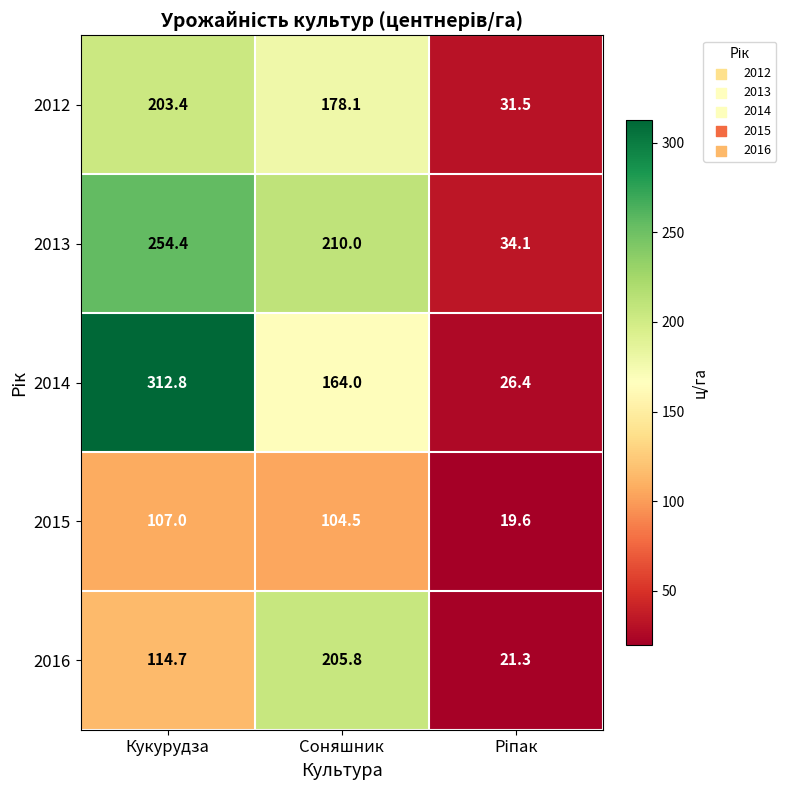

Which category has the highest value in the 2016 series?

Соняшник